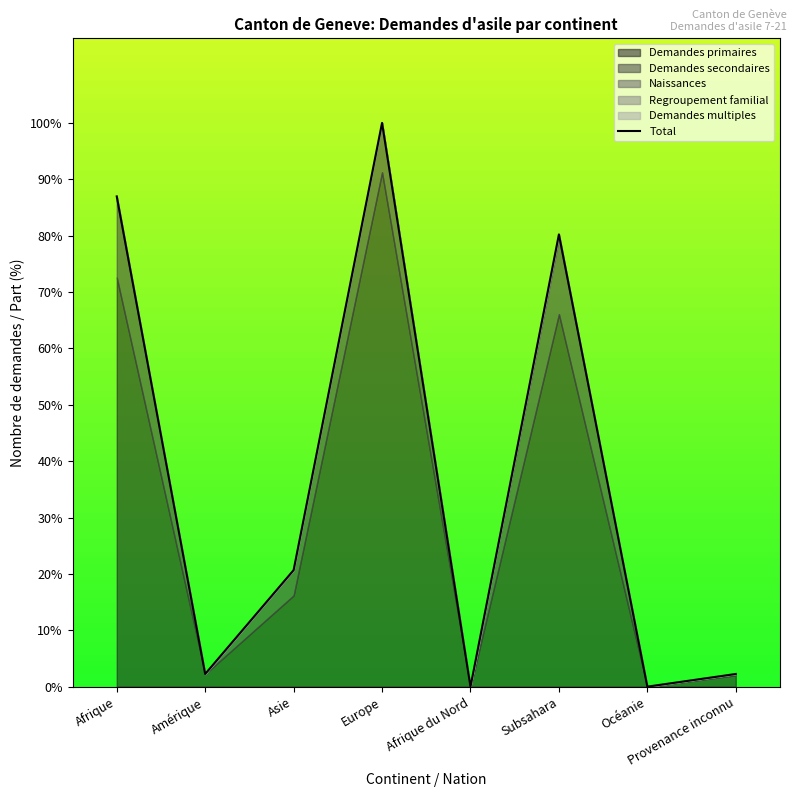

How many lines are shown in the chart?

1